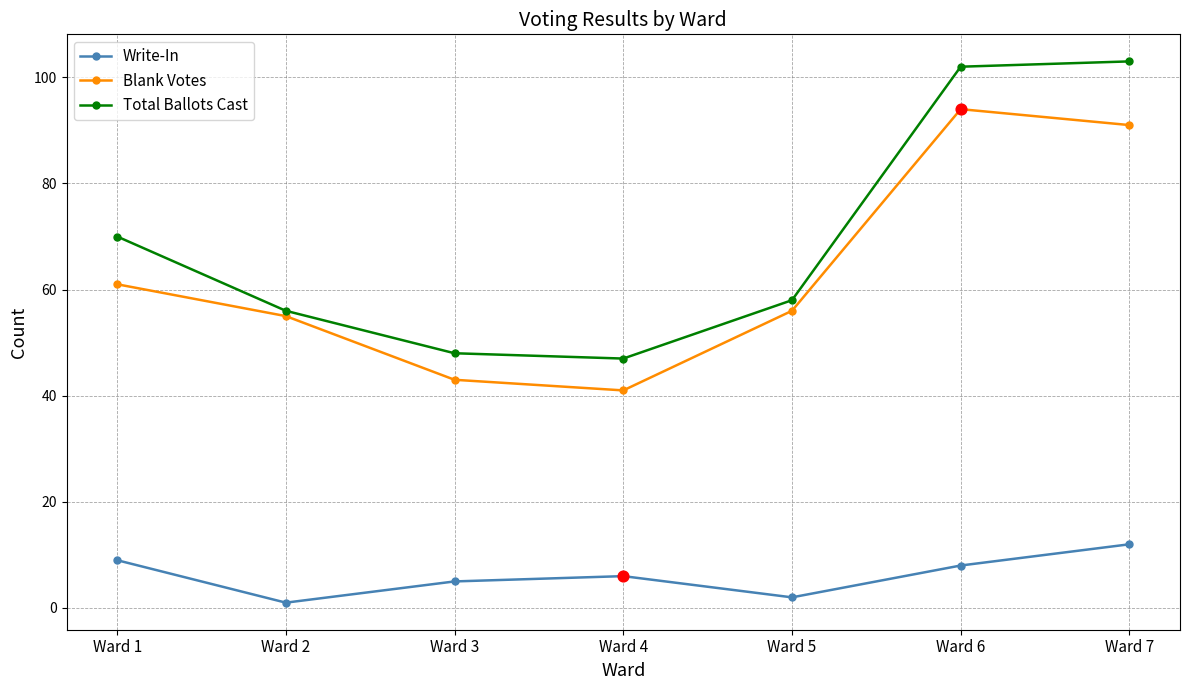

What is the total value across all series at Ward 5?

116